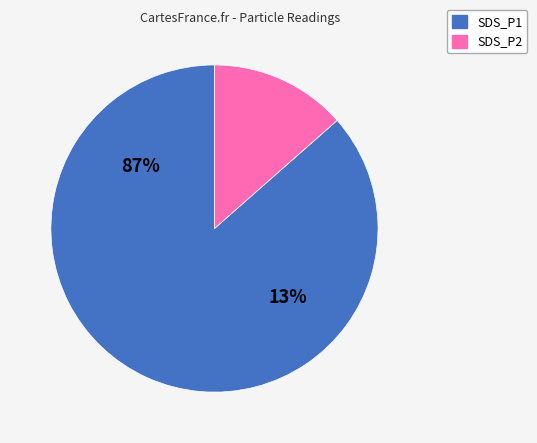

Count the number of slices in the pie.

2